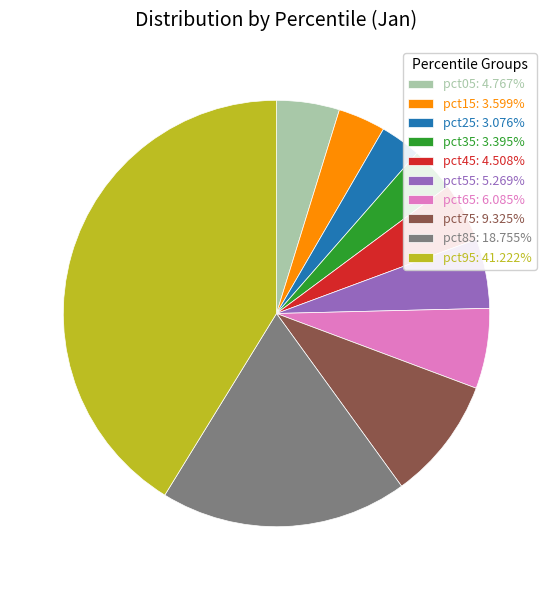

Is there a majority slice in this chart?

No